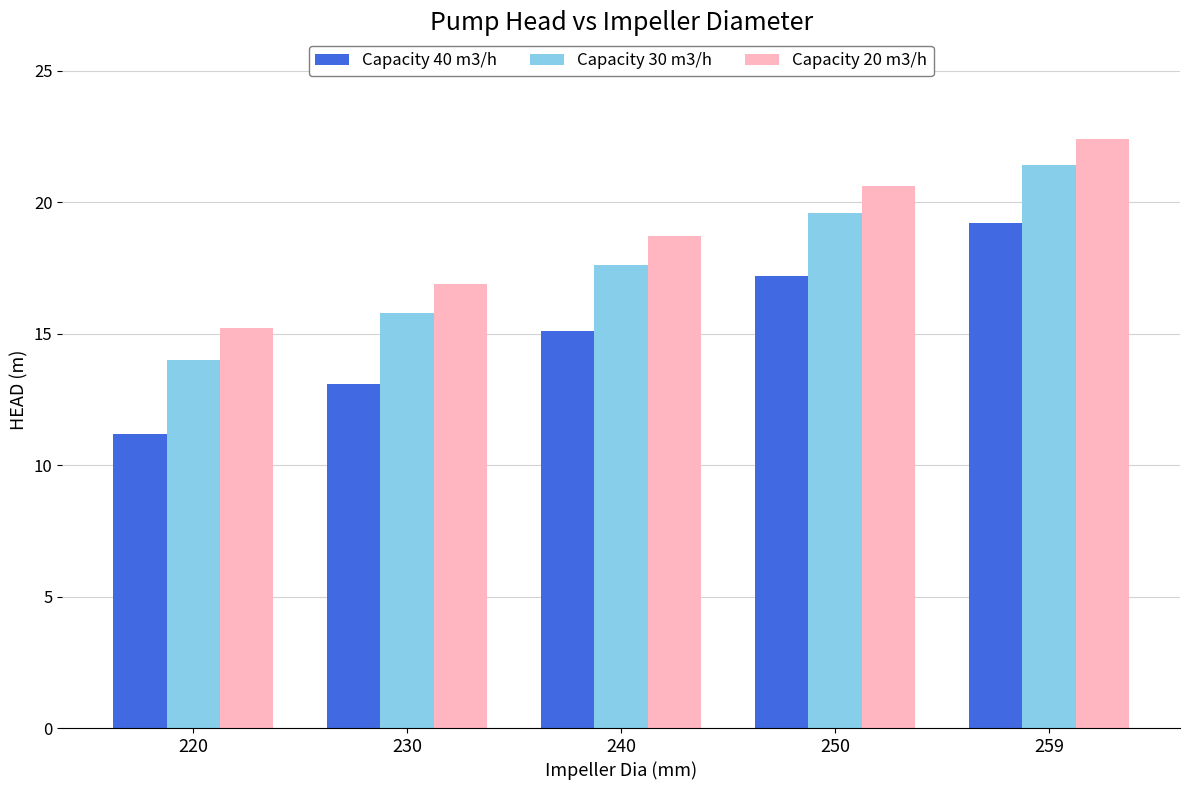

Reading left to right, list all the values displayed in this chart.

Capacity 40 m3/h: 11.2	13.1	15.1	17.2	19.2
Capacity 30 m3/h: 14.0	15.8	17.6	19.6	21.4
Capacity 20 m3/h: 15.2	16.9	18.7	20.6	22.4